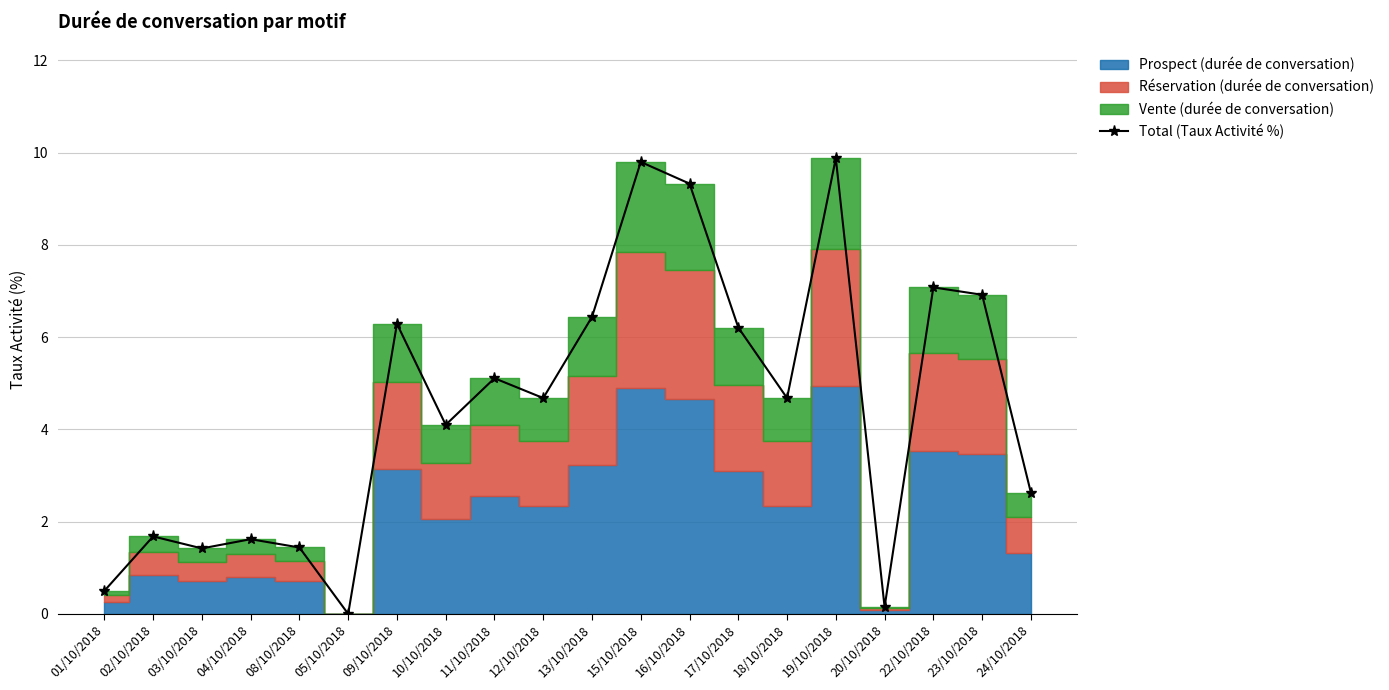

How many lines are shown in the chart?

1